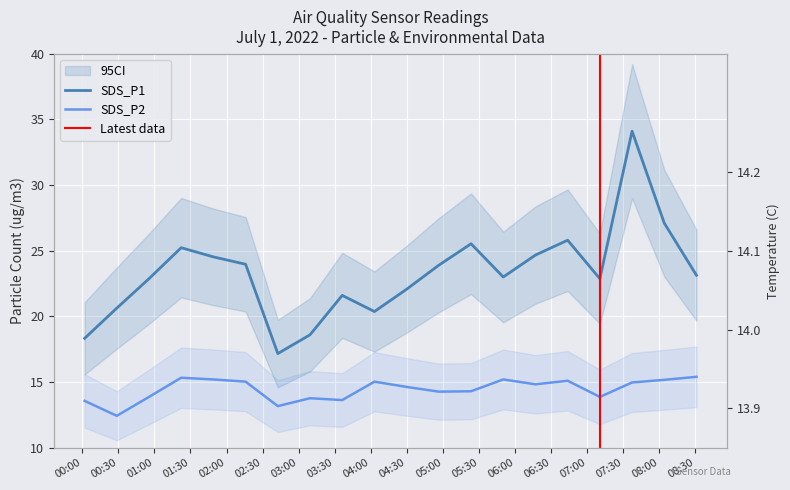

How many lines are shown in the chart?

2